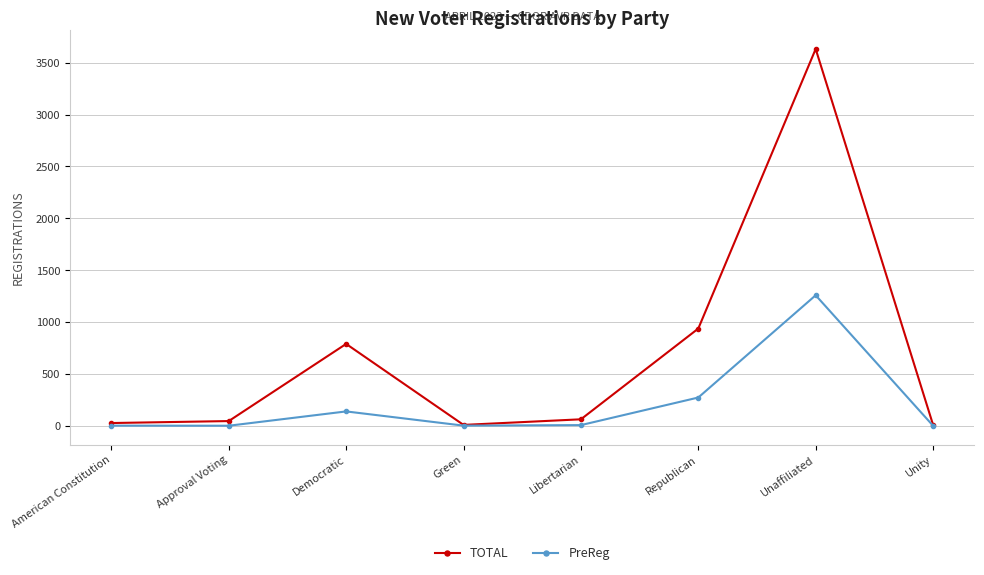

The TOTAL series shows 26 at American Constitution. True or false?

True